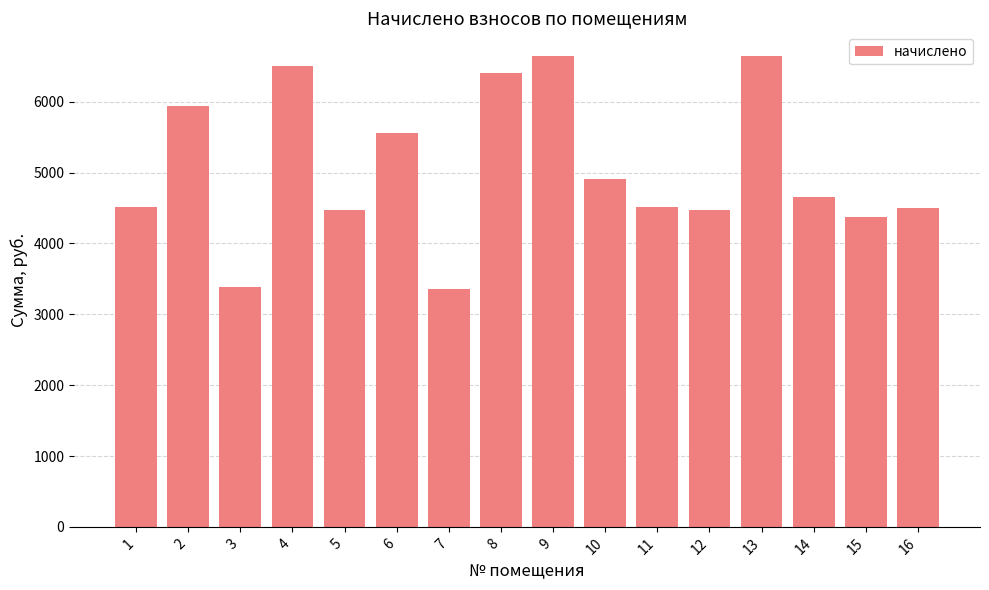

Between 11 and 6, which is larger?

6